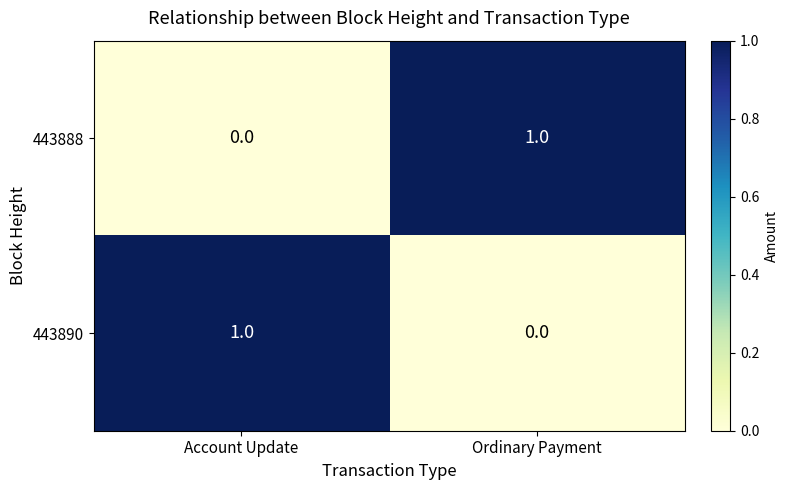

Rank the categories by 443890 value from highest to lowest.

Account Update, Ordinary Payment